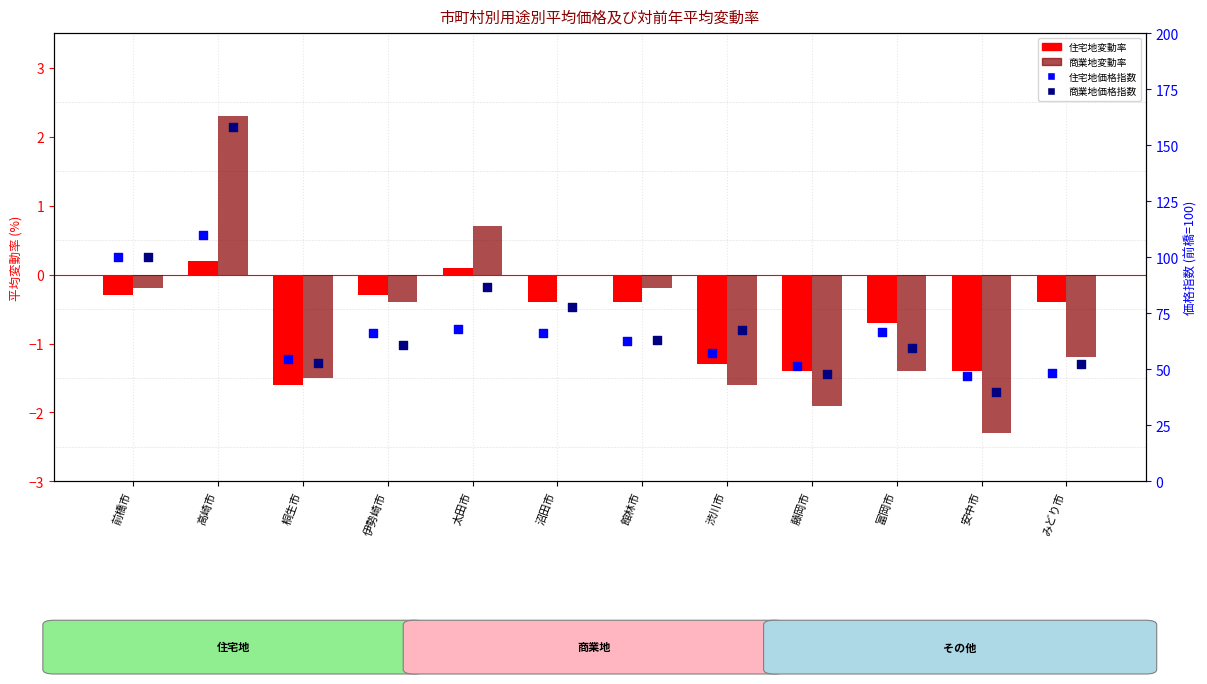

What is the total value across all series at 太田市?

155.3